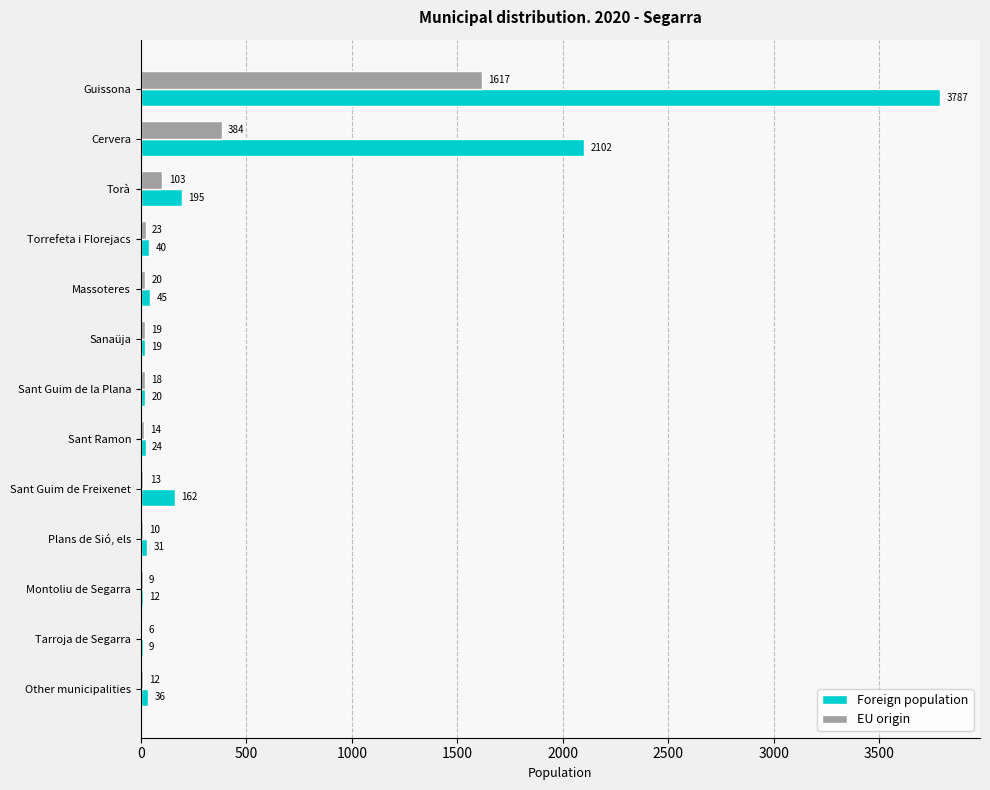

The value of Foreign population at Massoteres is 45. True or false?

True